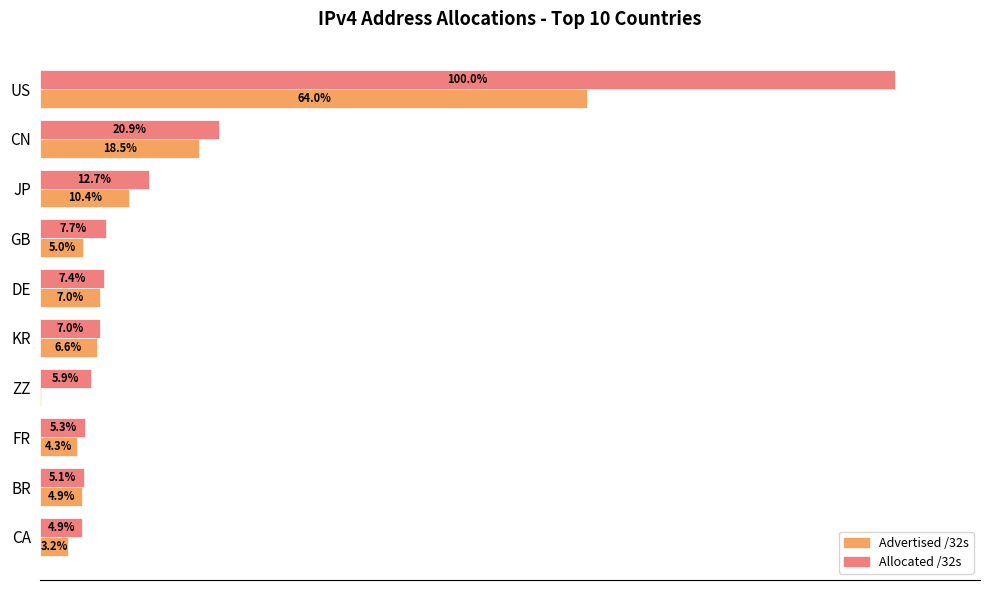

Where is Advertised /32s nearest to the value 32?

CN